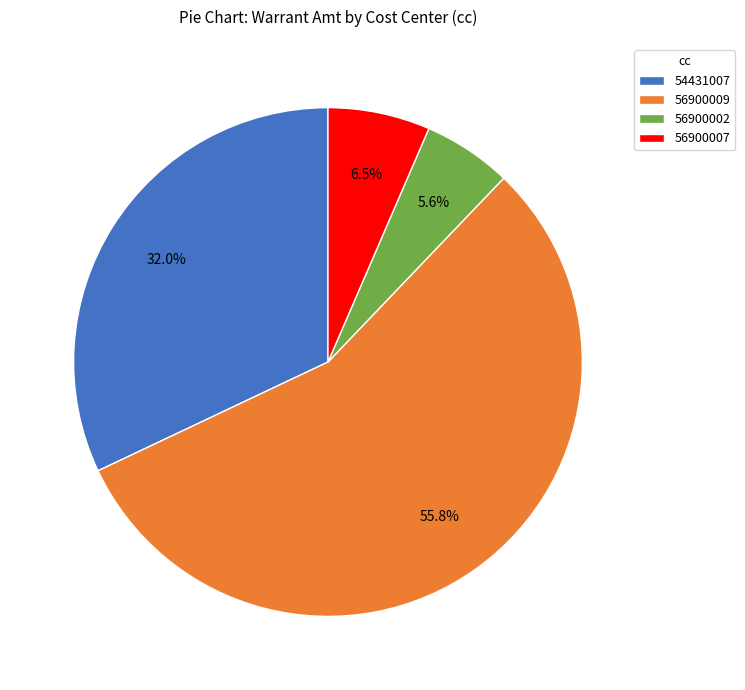

Between 56900007 and 54431007, which is larger?

54431007